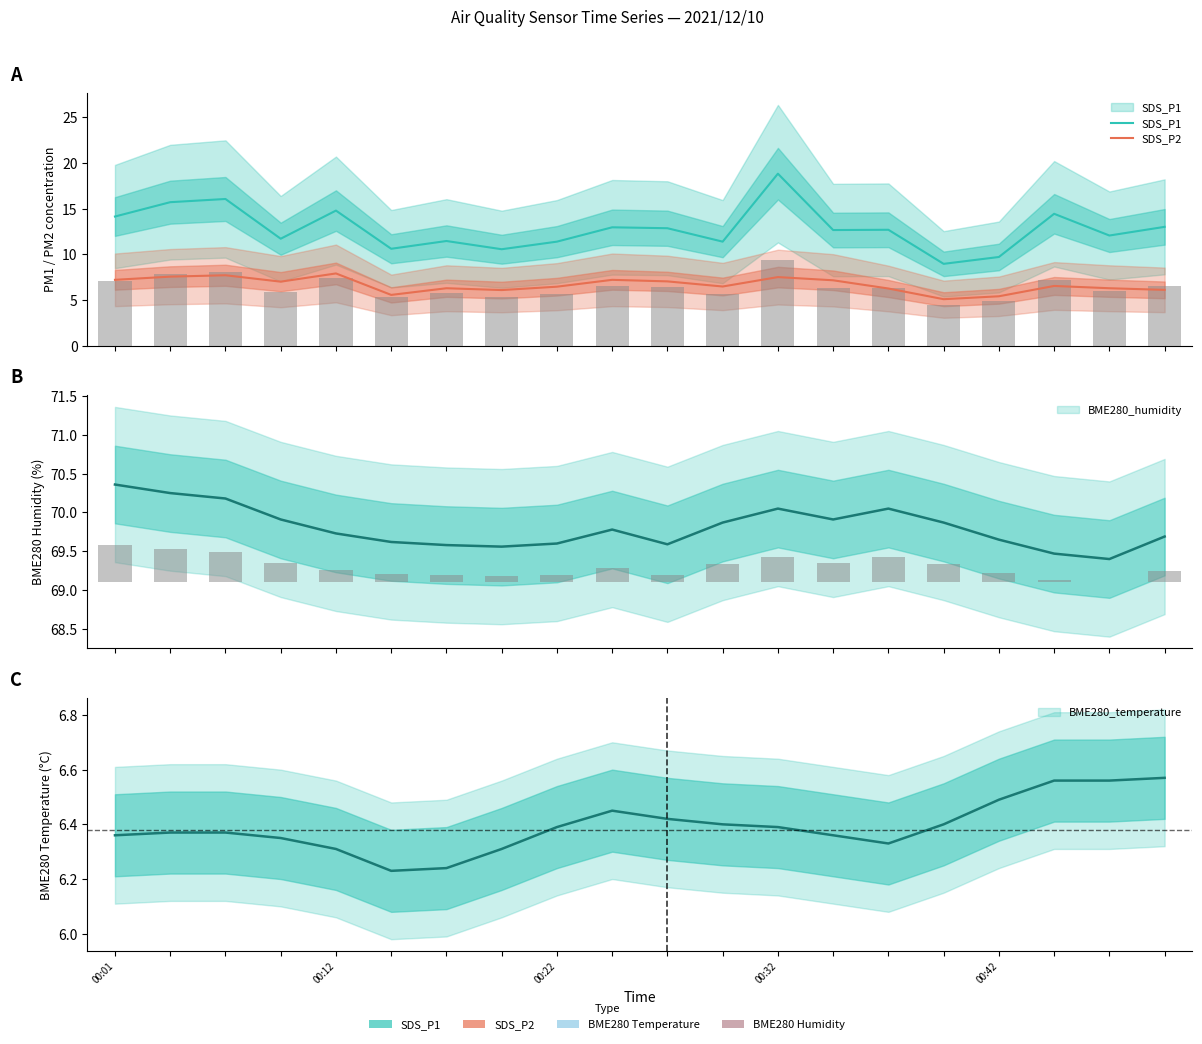

The value of SDS_P2 at 00:12 is 12.7. True or false?

False